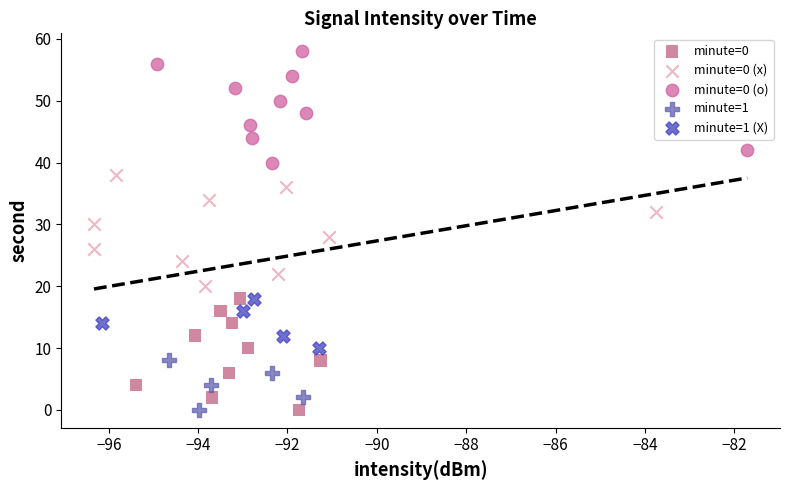

Which series contains the highest Y value?

minute=0 (o)